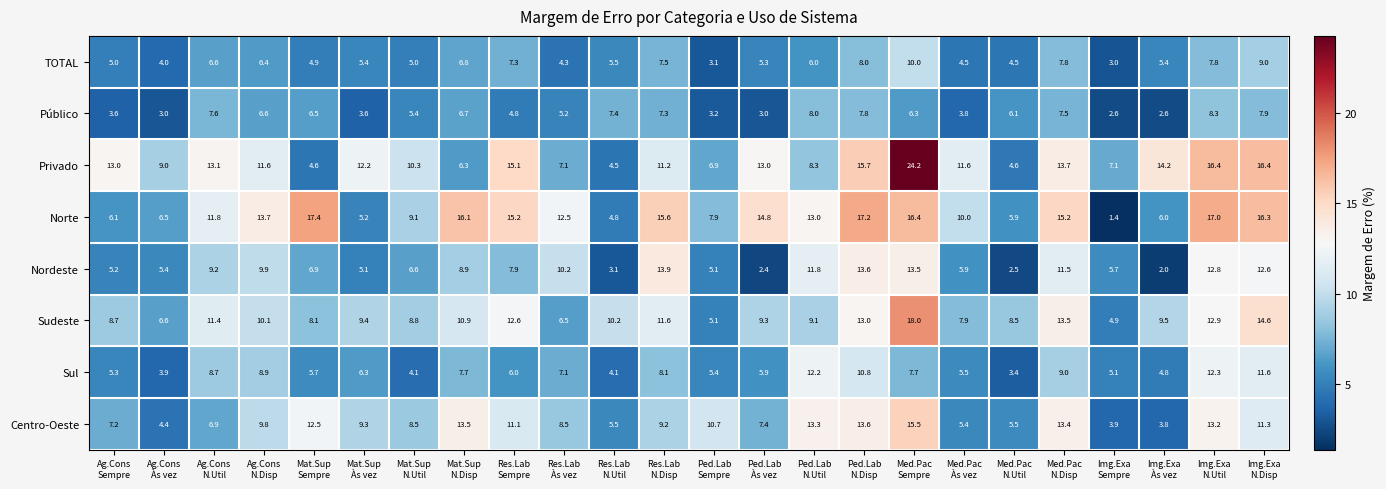

What is the smallest value displayed?

1.4